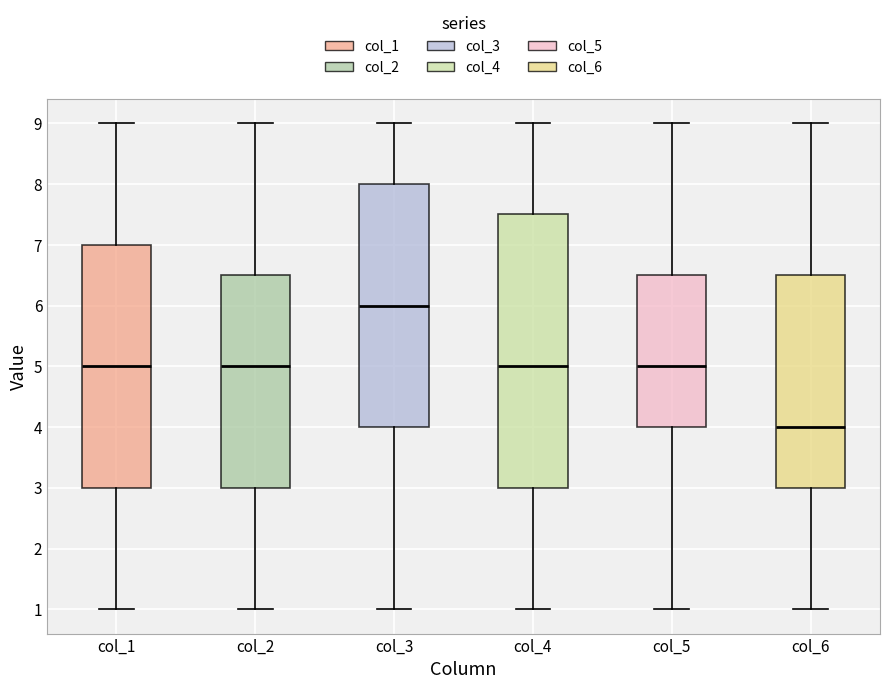

Which box's median line is the lowest?

col_6